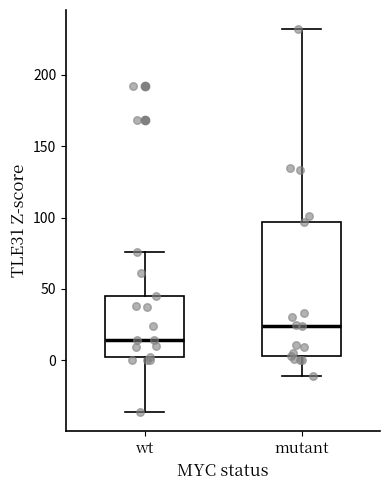

Which box is the tallest, from its lower edge to its upper edge?

mutant